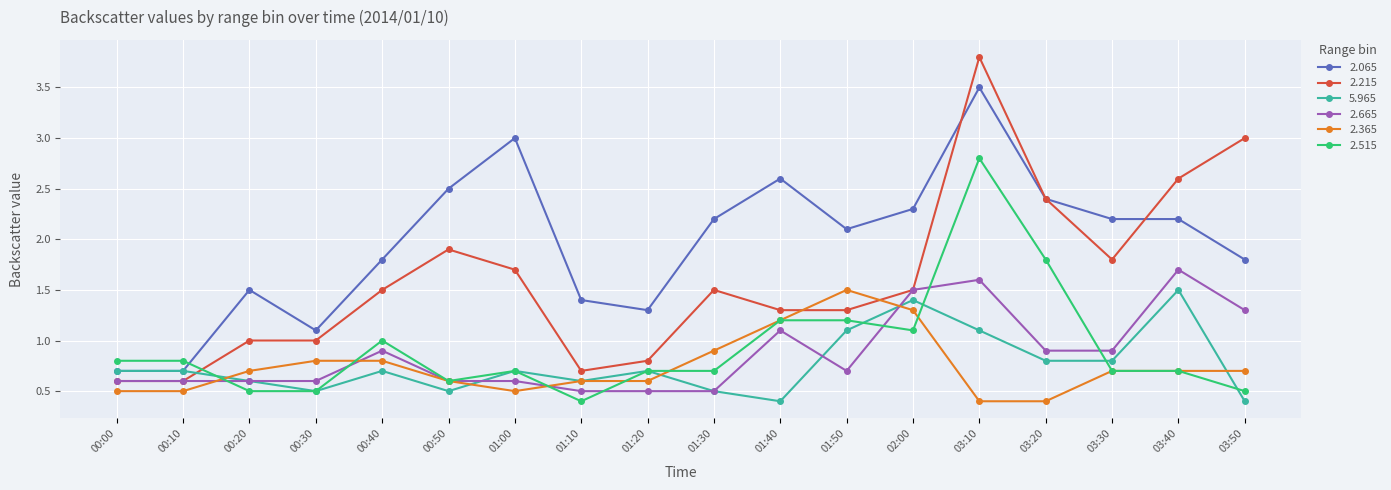

Between 01:20 and 01:50, which series saw the biggest shift?

2.365